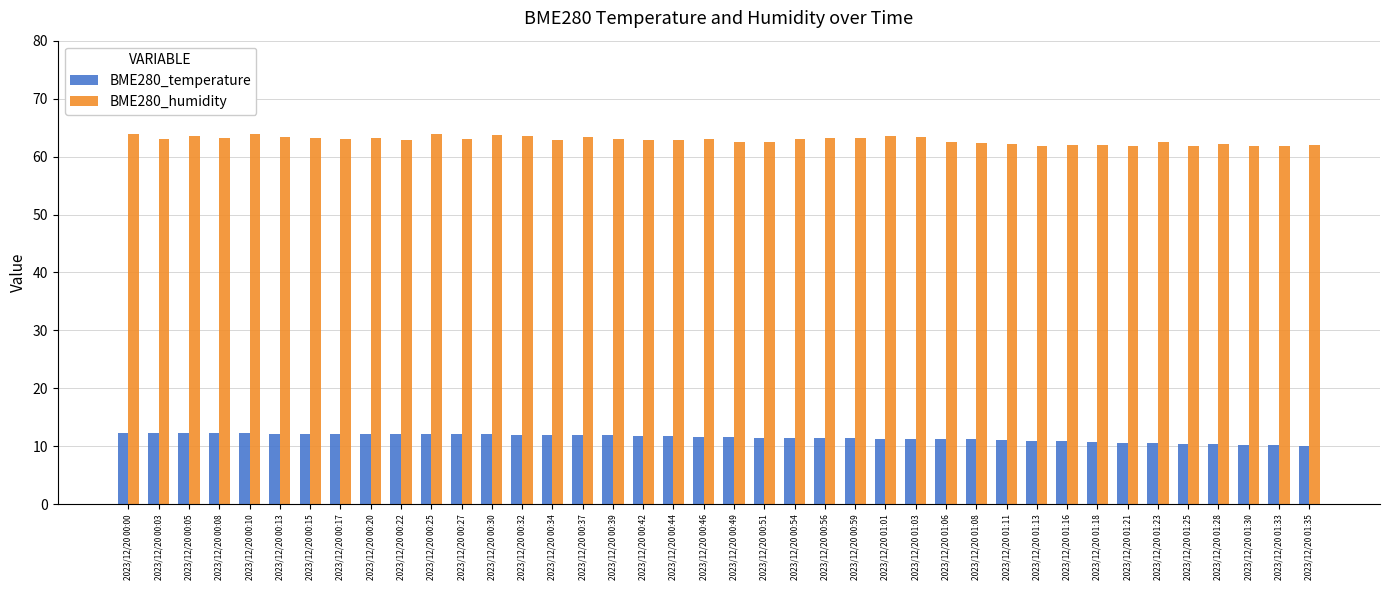

How many bars are there in each group?

2